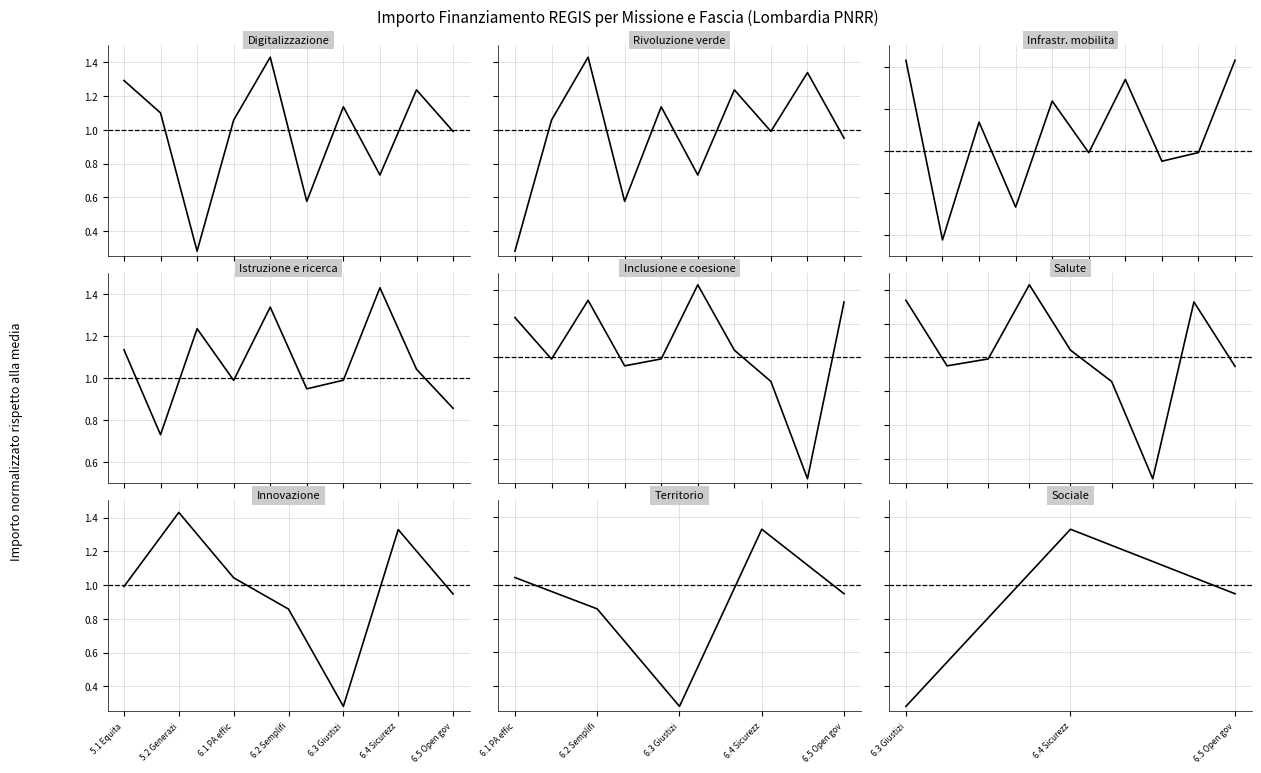

What is the minimum value shown in the chart?

0.3